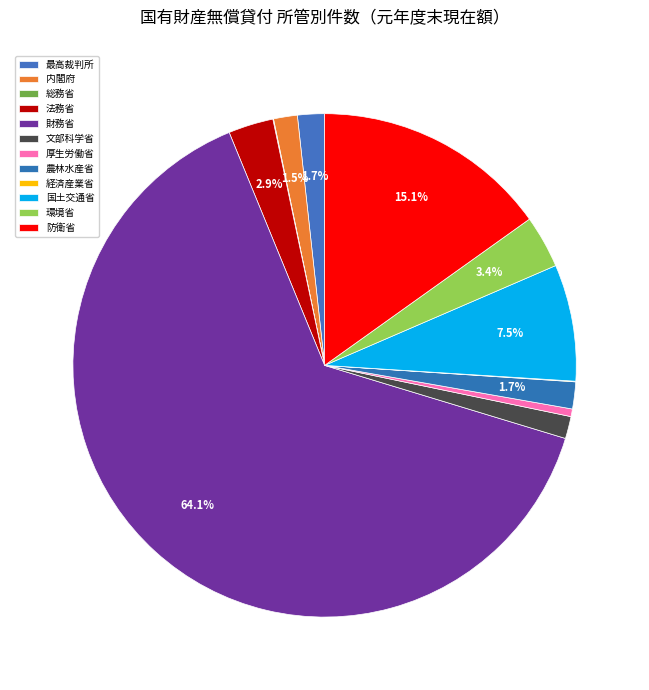

Which category has the biggest portion of the pie?

財務省